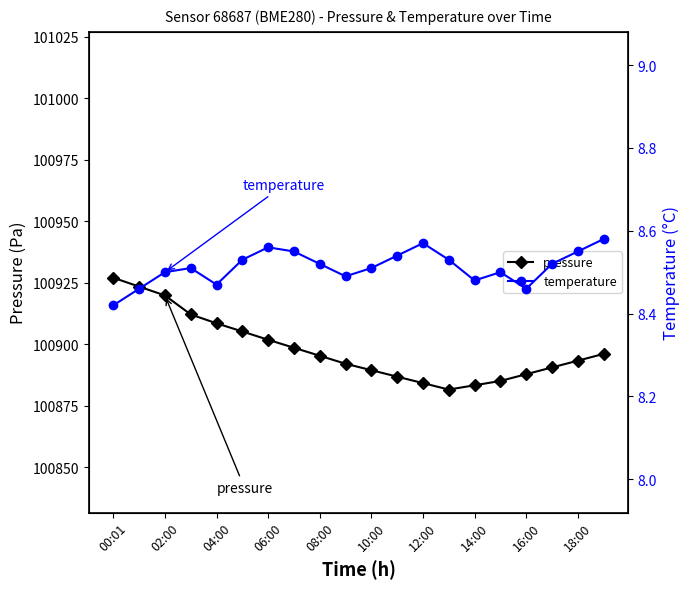

Where is temperature nearest to the value 8?

00:01